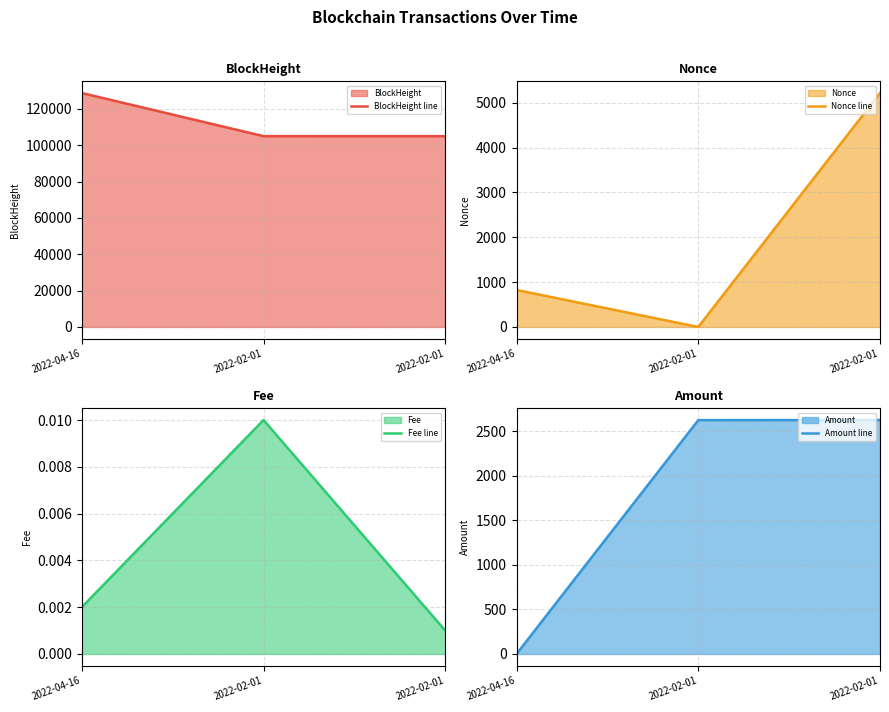

What is the label of the 2nd point from the right?

2022-02-01